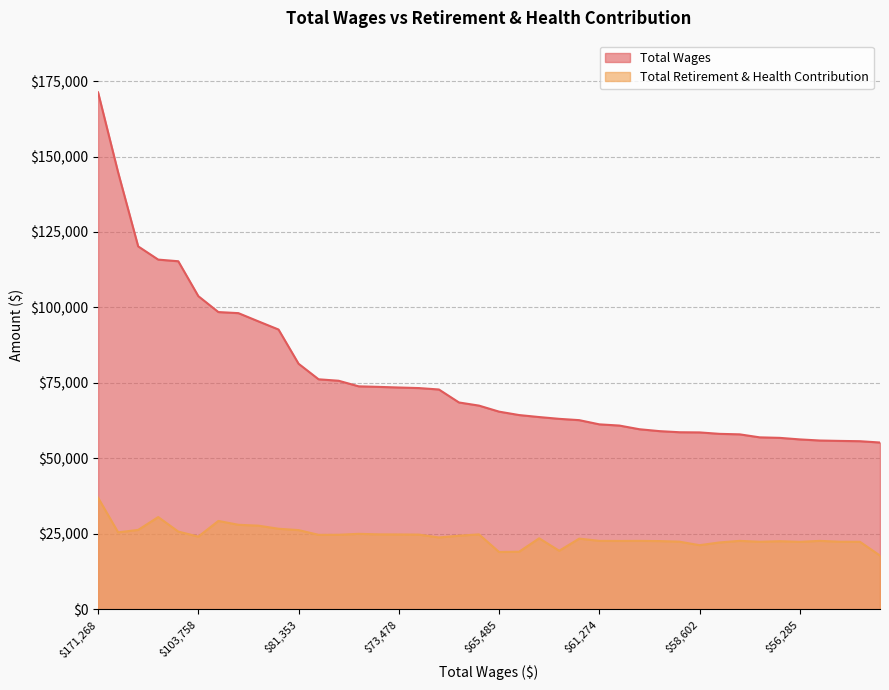

What is the average value of the Total Retirement & Health Contribution series?

24115